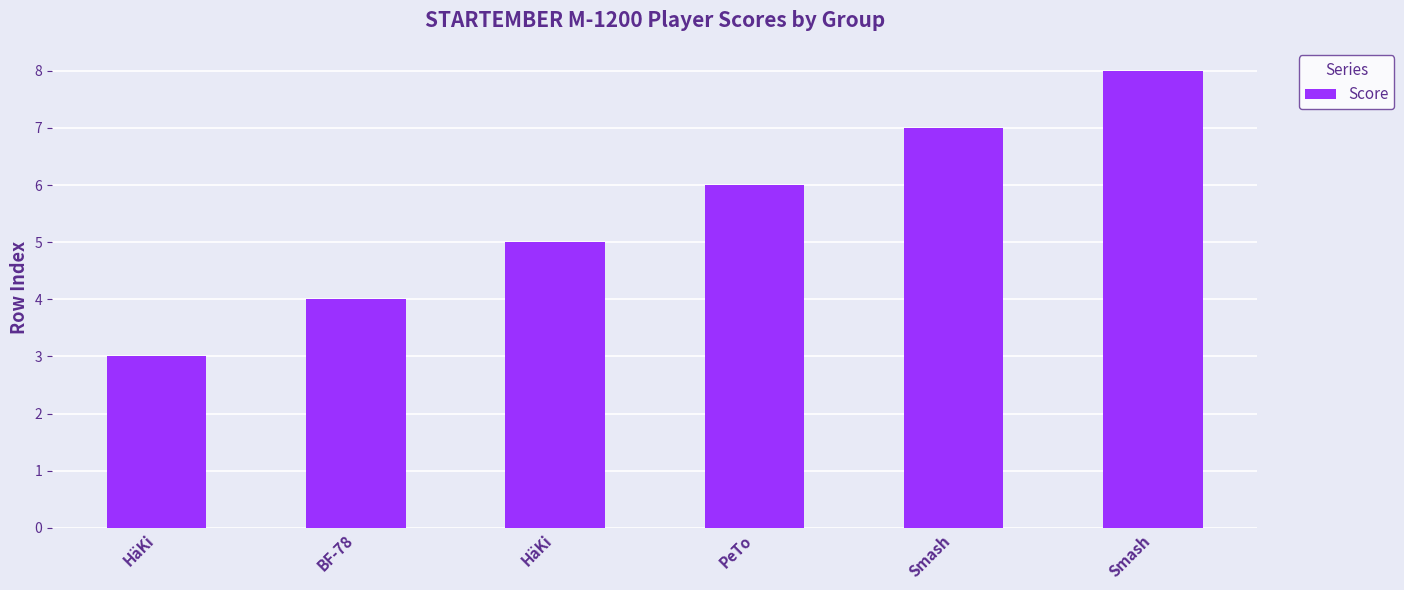

True or false: the data shows 11 at Smash.

False